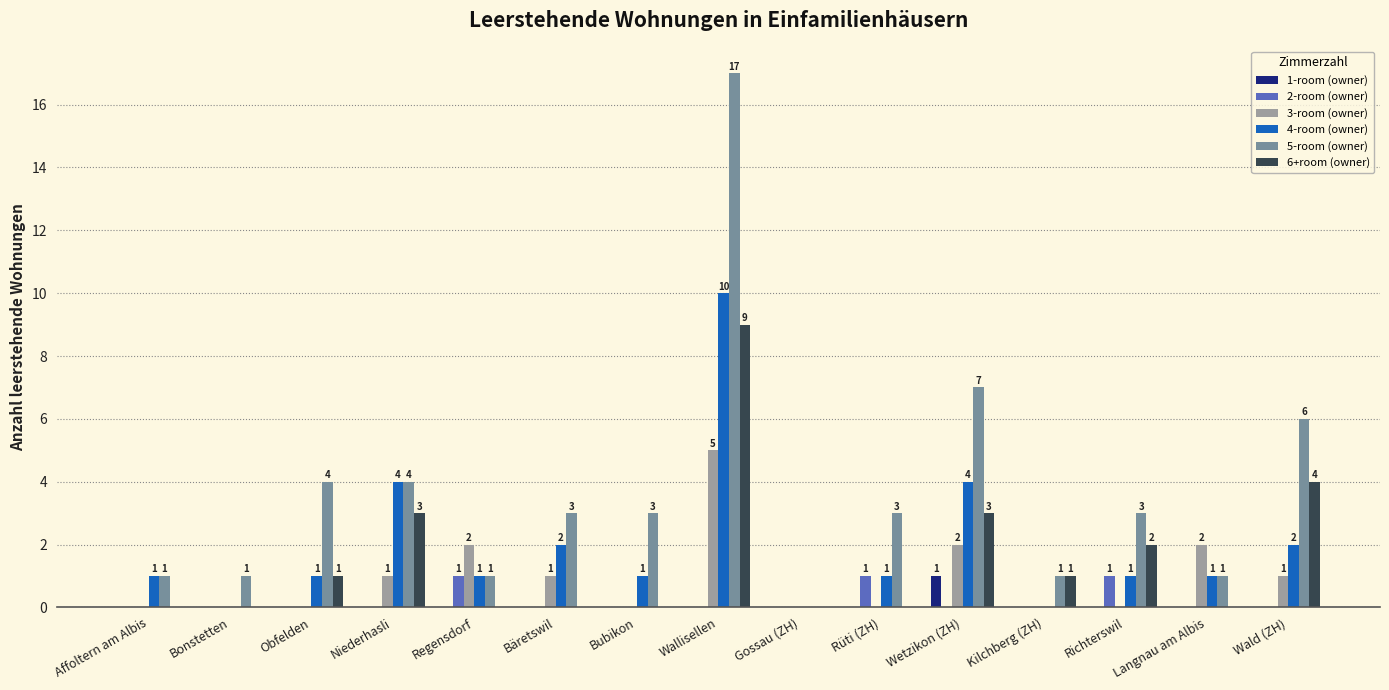

What is the maximum value for 4-room (owner)?

10